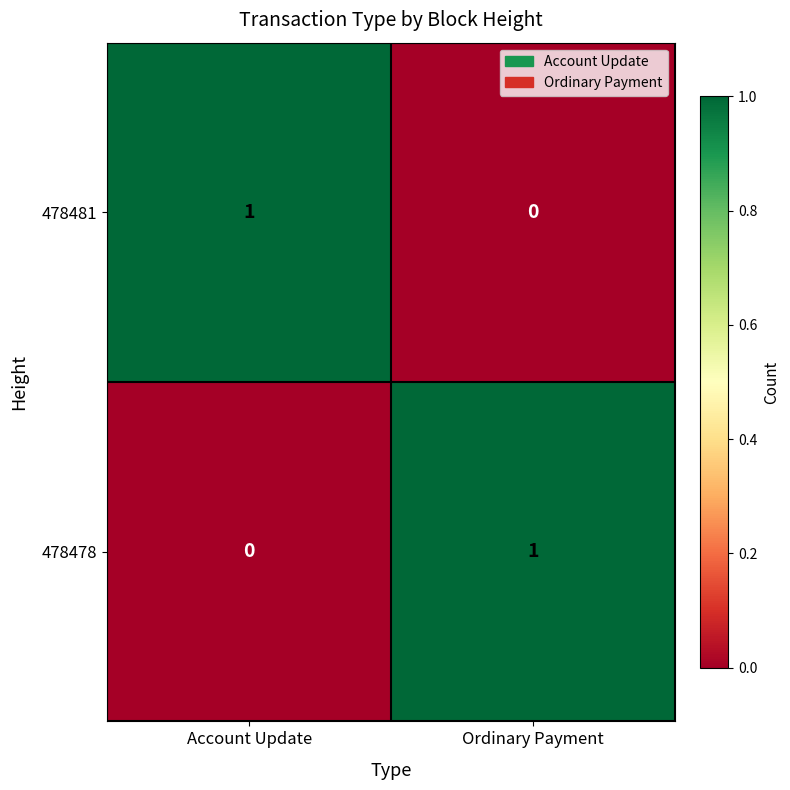

True or false: 478478 has a value of 1 at Ordinary Payment.

True